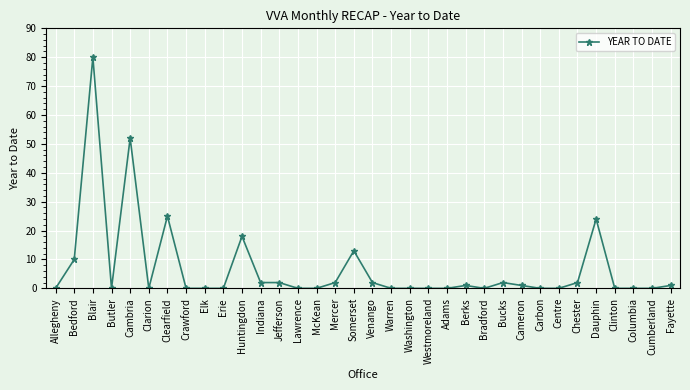

Reading left to right, transcribe all the data shown in this chart.

Allegheny=0	Bedford=10	Blair=80	Butler=0	Cambria=52	Clarion=0	Clearfield=25	Crawford=0	Elk=0	Erie=0	Huntingdon=18	Indiana=2	Jefferson=2	Lawrence=0	McKean=0	Mercer=2	Somerset=13	Venango=2	Warren=0	Washington=0	Westmoreland=0	Adams=0	Berks=1	Bradford=0	Bucks=2	Cameron=1	Carbon=0	Centre=0	Chester=2	Dauphin=24	Clinton=0	Columbia=0	Cumberland=0	Fayette=1